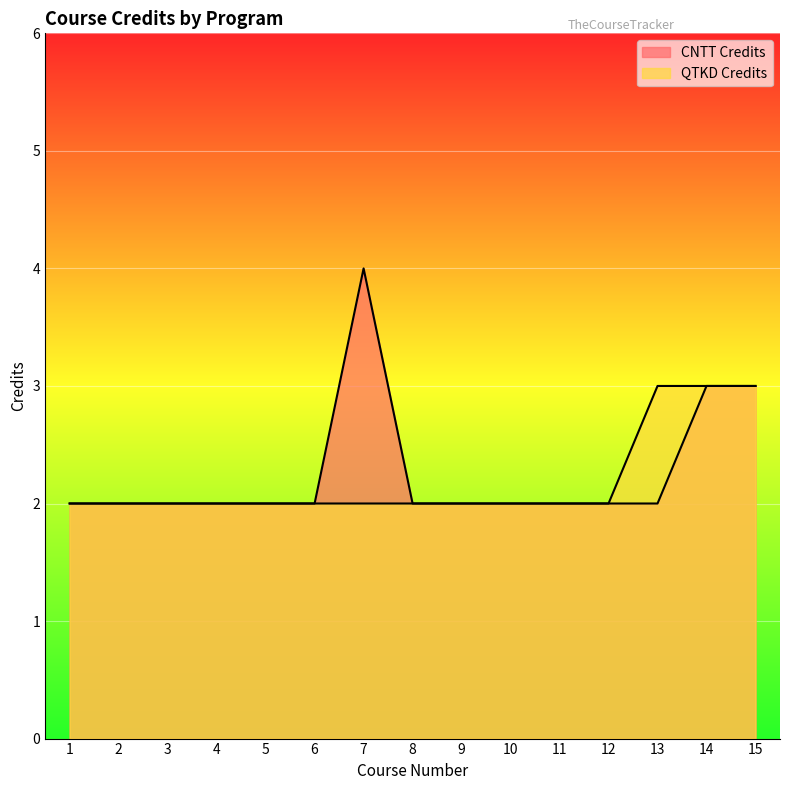

How many data points in CNTT Credits are above 2?

3